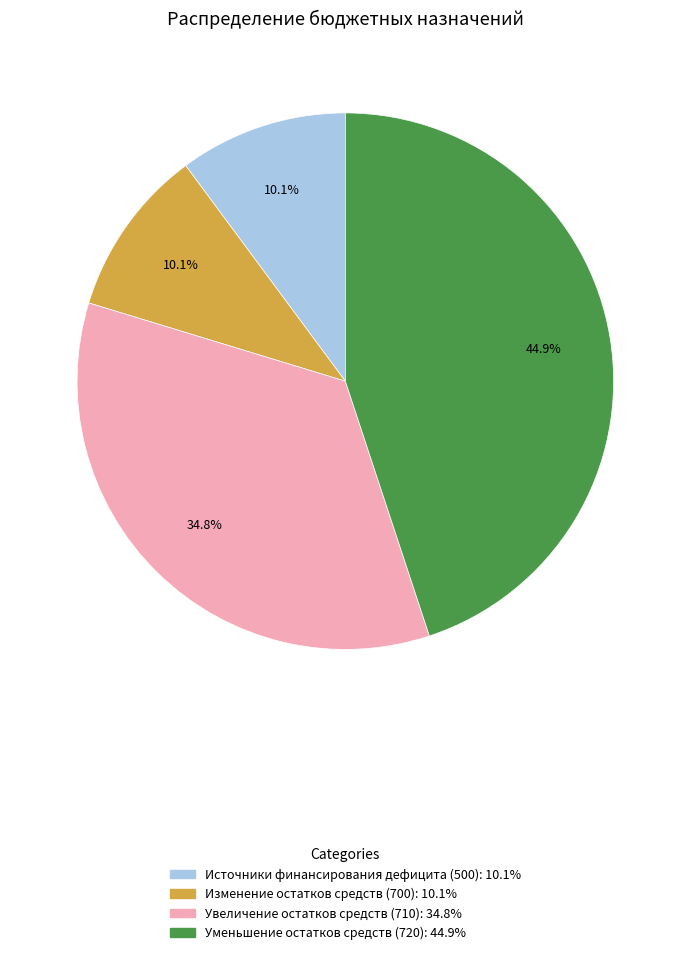

Does any single category account for the majority?

No